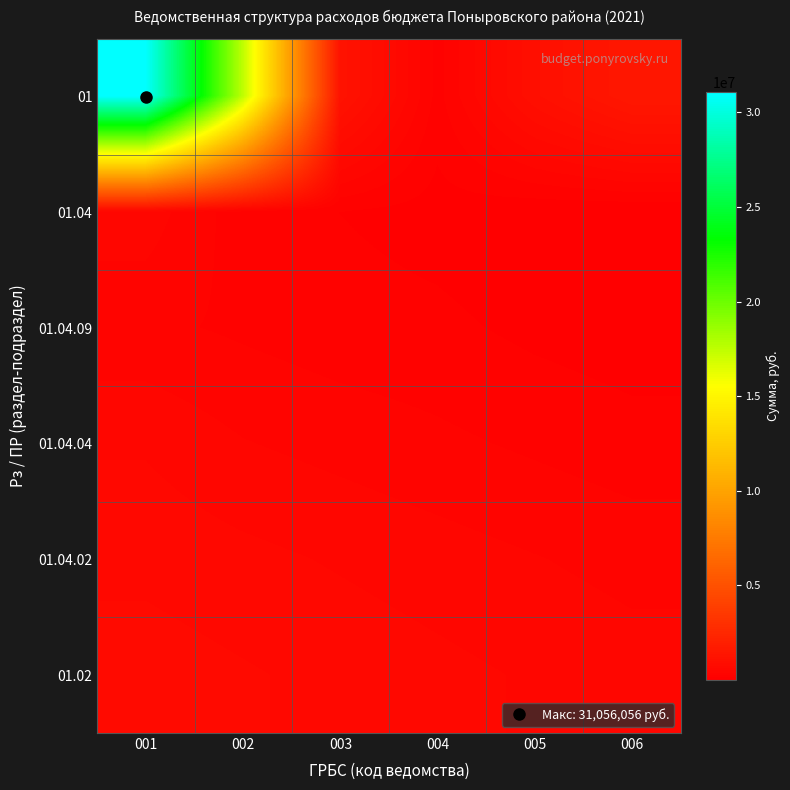

What is the spread (max minus min) of values at 001?

30756056